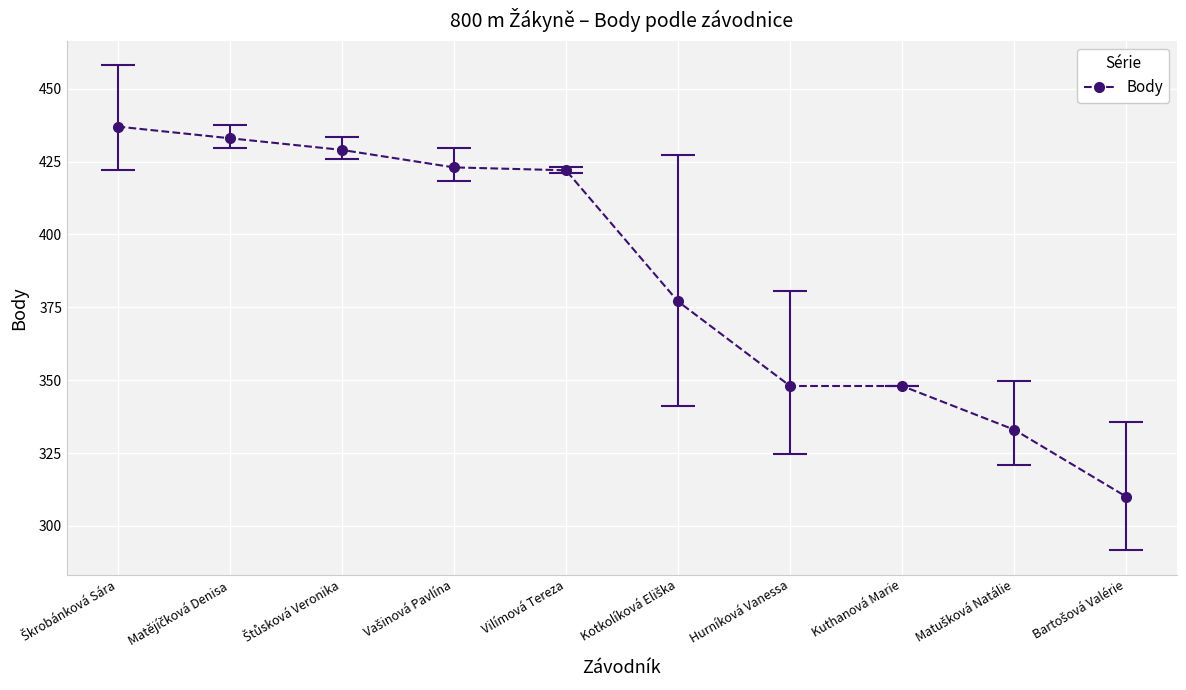

What is the difference between the values at Kuthanová Marie and Vilímová Tereza?

74